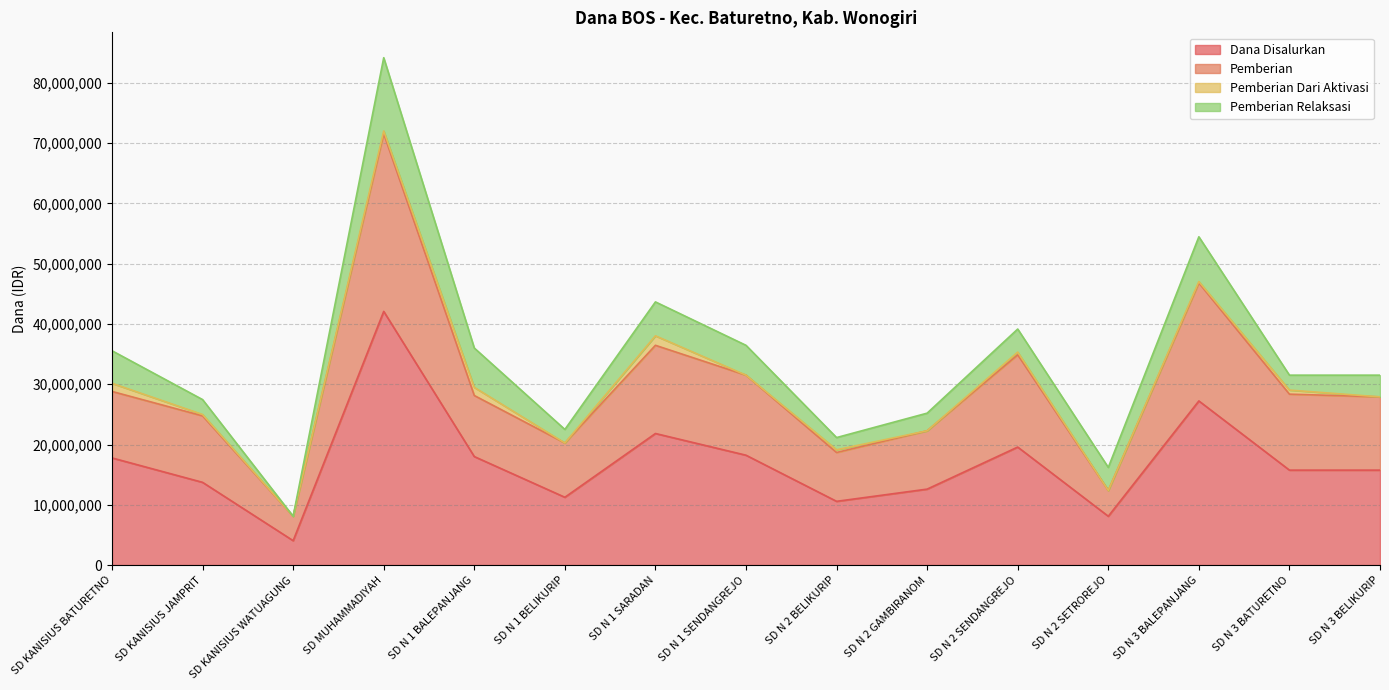

What is the minimum value shown in the chart?

4050000